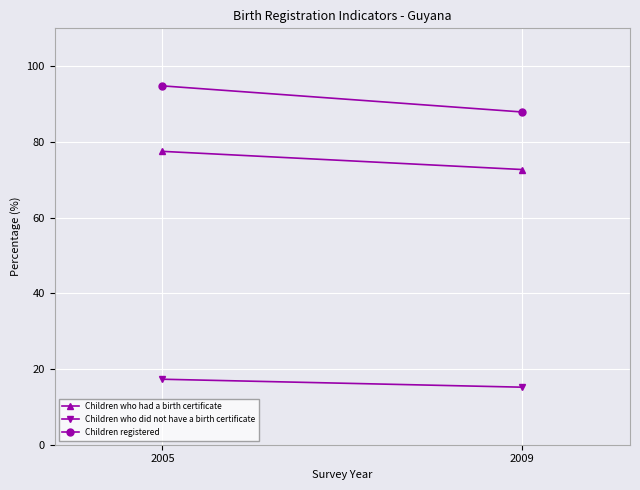

Reading left to right, what are all the values shown in this chart?

Children who had a birth certificate: 2005=77.5	2009=72.7
Children who did not have a birth certificate: 2005=17.3	2009=15.2
Children registered: 2005=94.8	2009=87.9